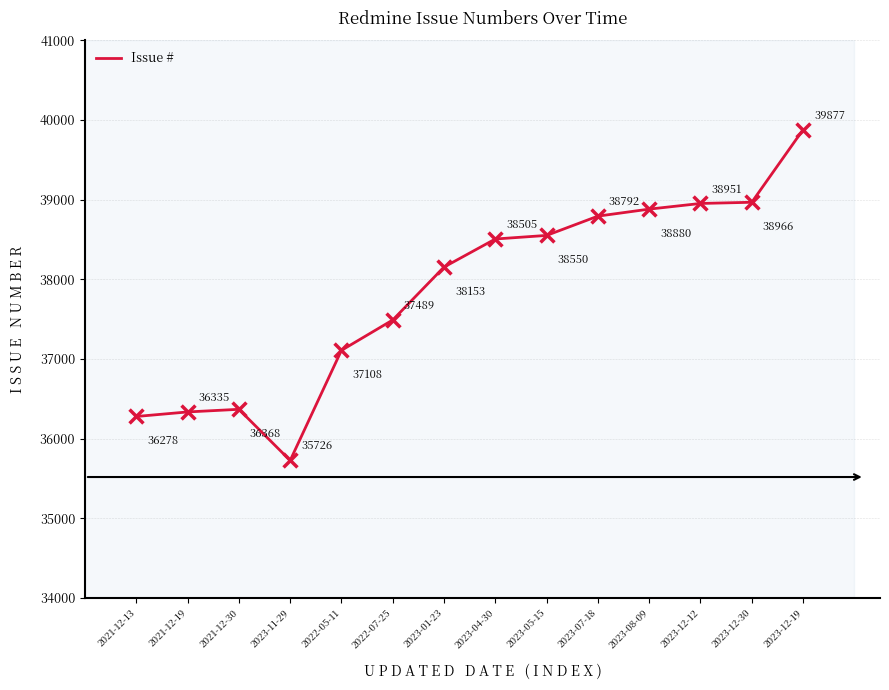

Approximately how many times larger is the value at 2023-11-29 compared to 2023-05-15?

0.9